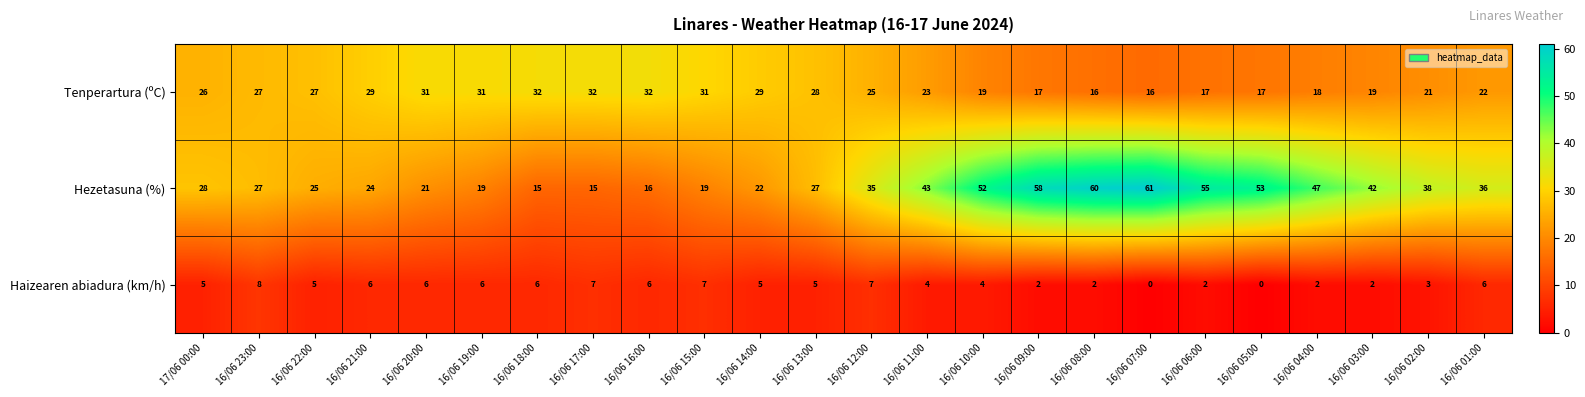

The Haizearen abiadura (km/h) series shows 0 at 16/06 05:00. True or false?

True